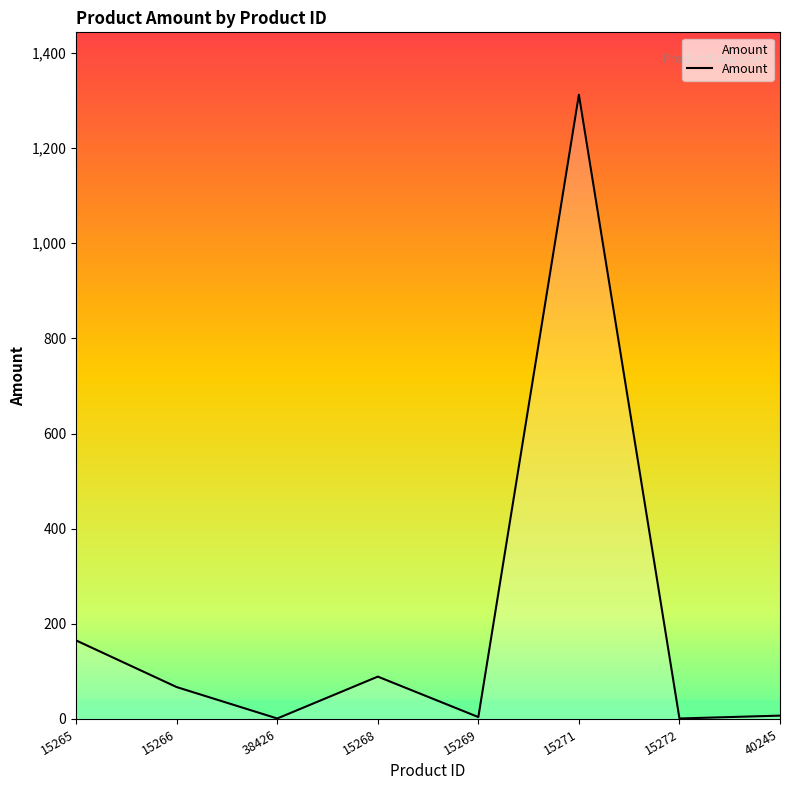

Where does the data first go above 67?

15265